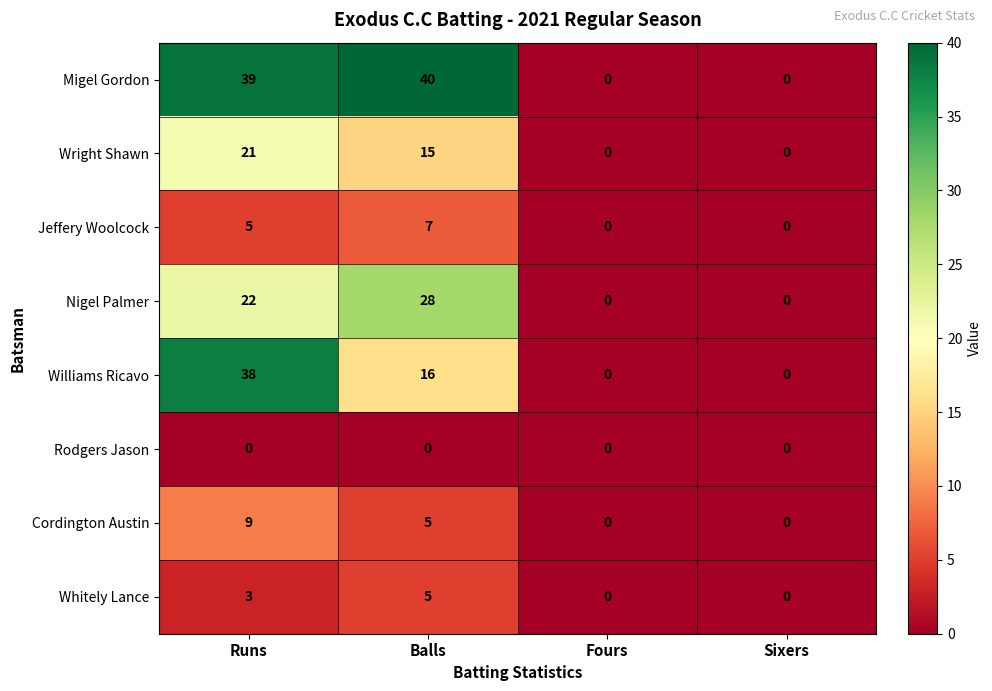

Where is Wright Shawn nearest to the value 10?

Balls